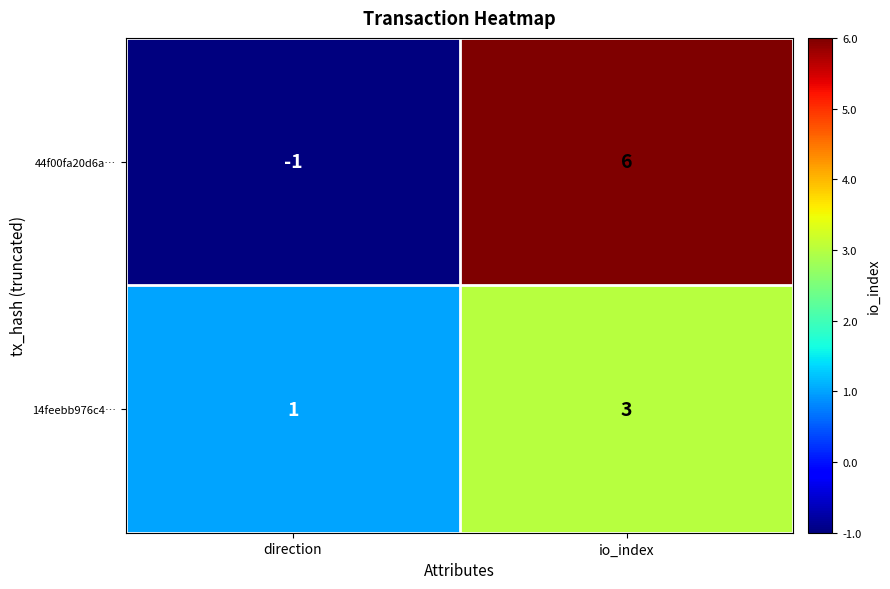

Which series has the largest range (max minus min)?

44f00fa20d6a…